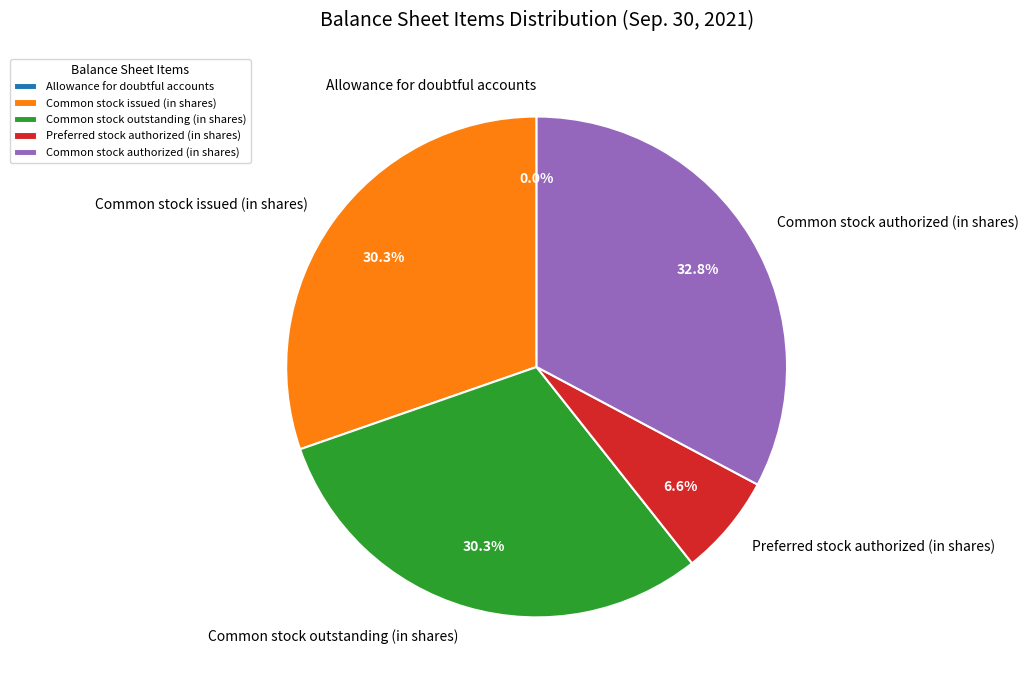

To the nearest percent, what percentage of the pie is Common stock outstanding (in shares)?

30%